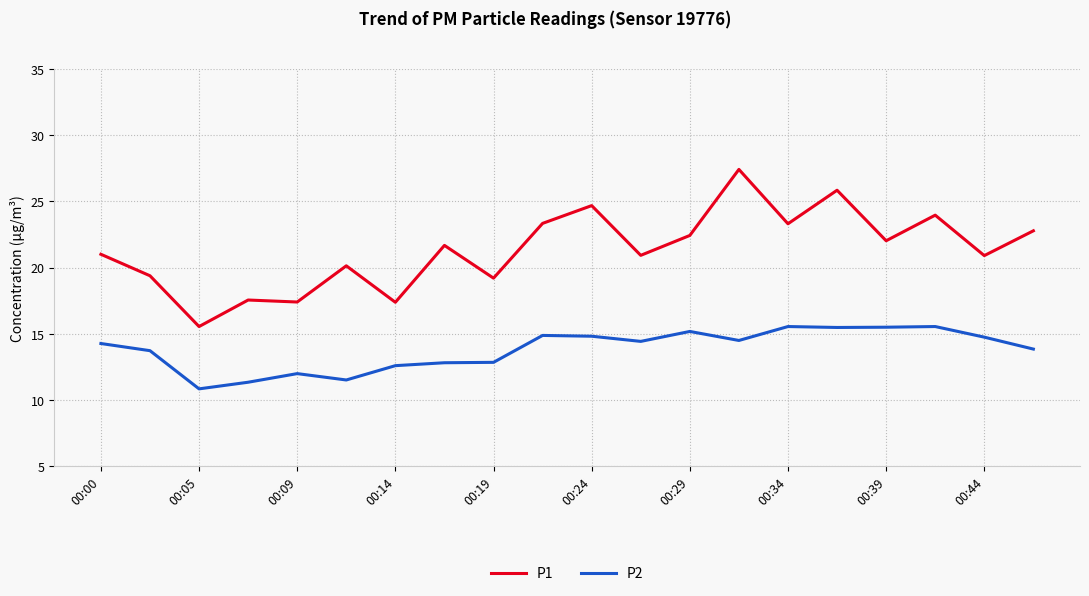

What is the difference between the maximum and minimum values in the P2 series?

4.7